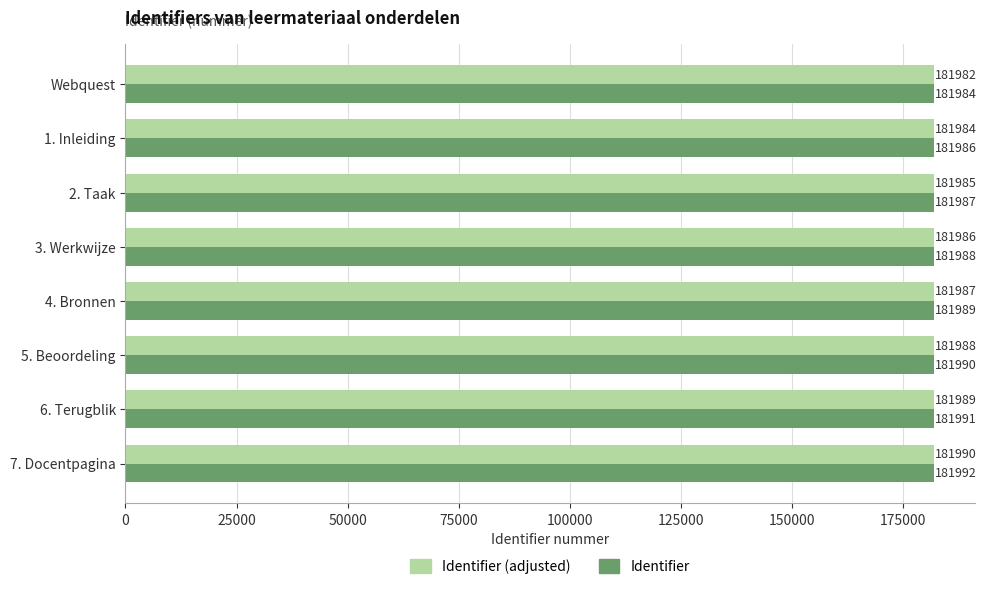

What is the average value of the Identifier (adjusted) series?

181986